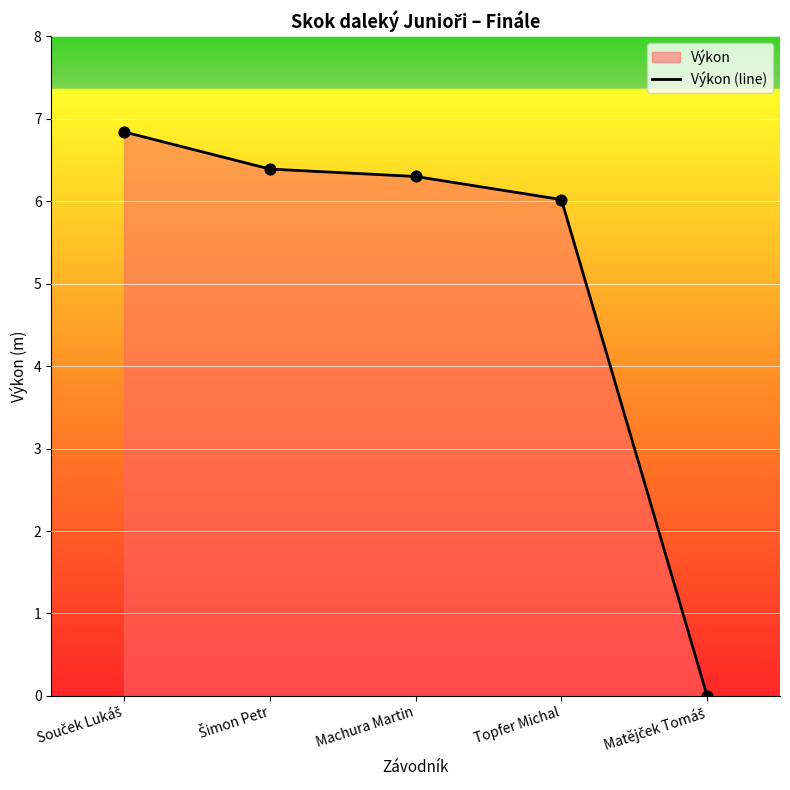

What is the change in value from Souček Lukáš to Machura Martin?

-0.5